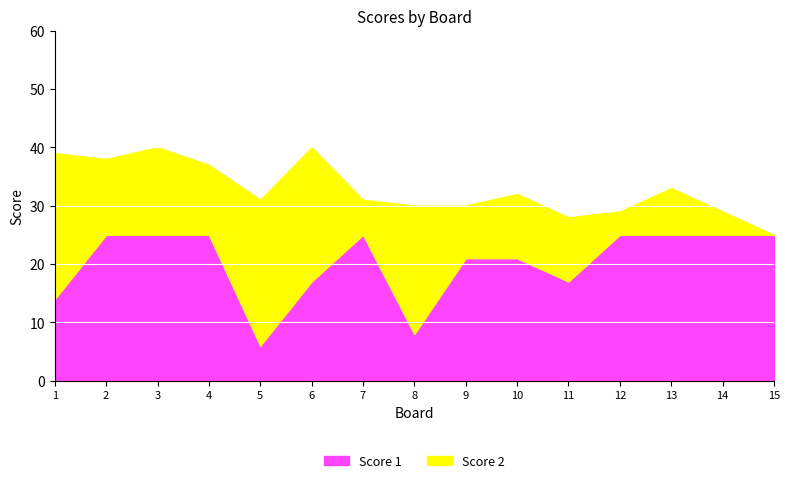

True or false: the data has more than 1 interior local peaks.

False